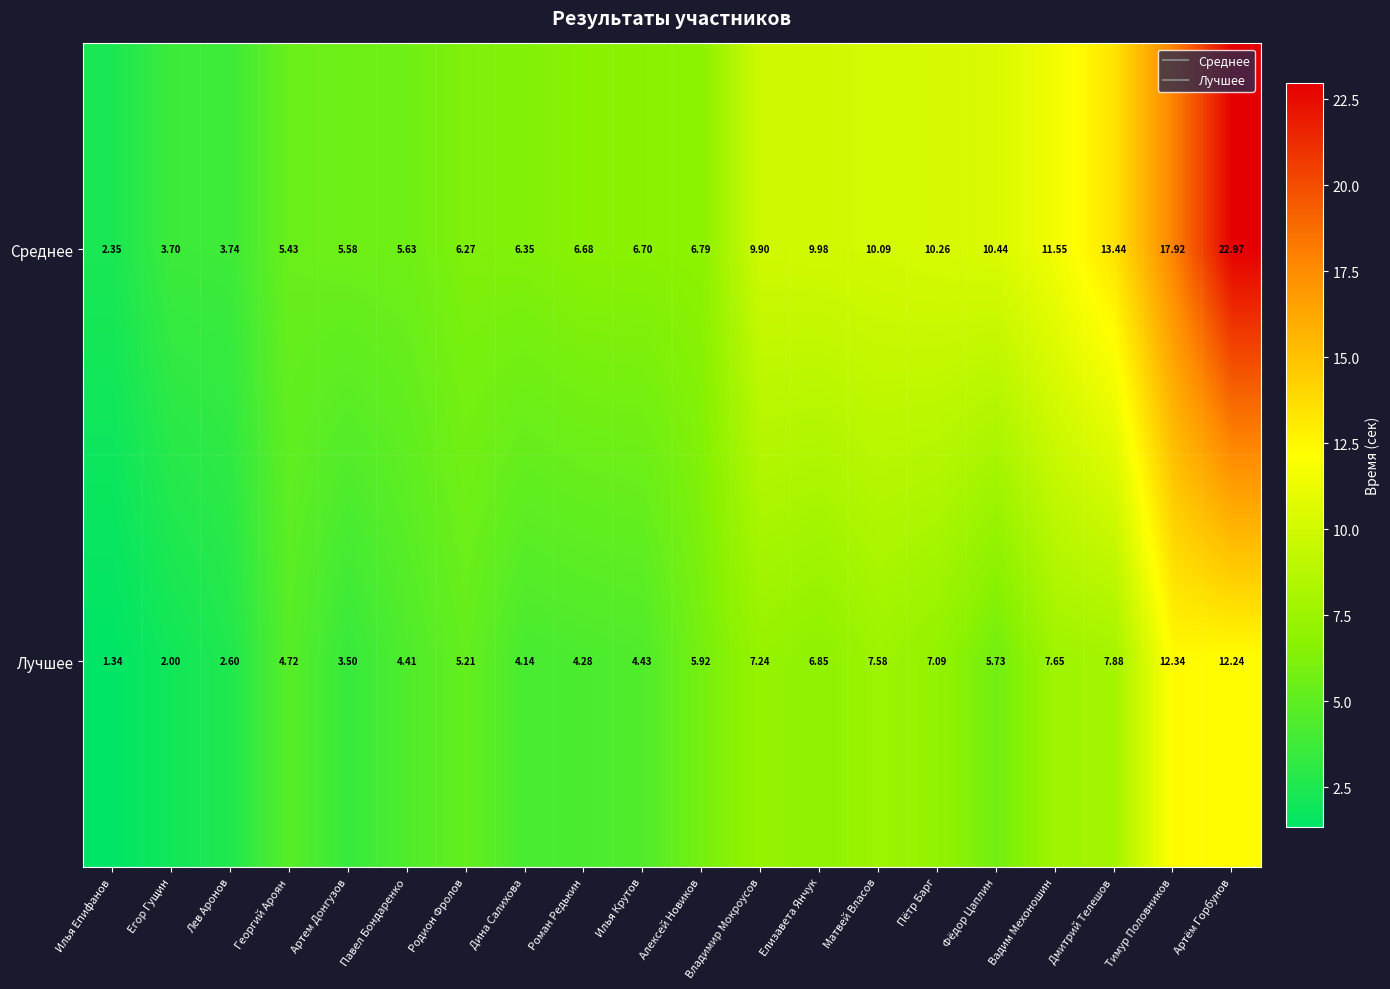

Which category has the lowest value in the Среднее series?

Илья Епифанов